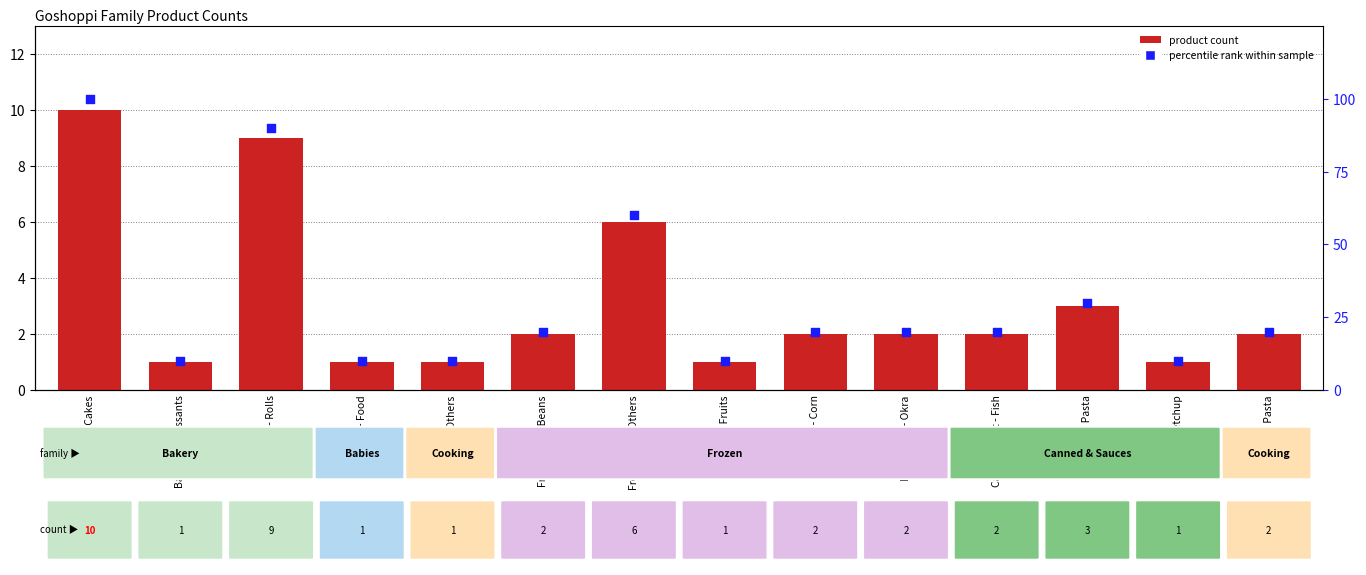

At how many categories does at least one series exceed 94?

1